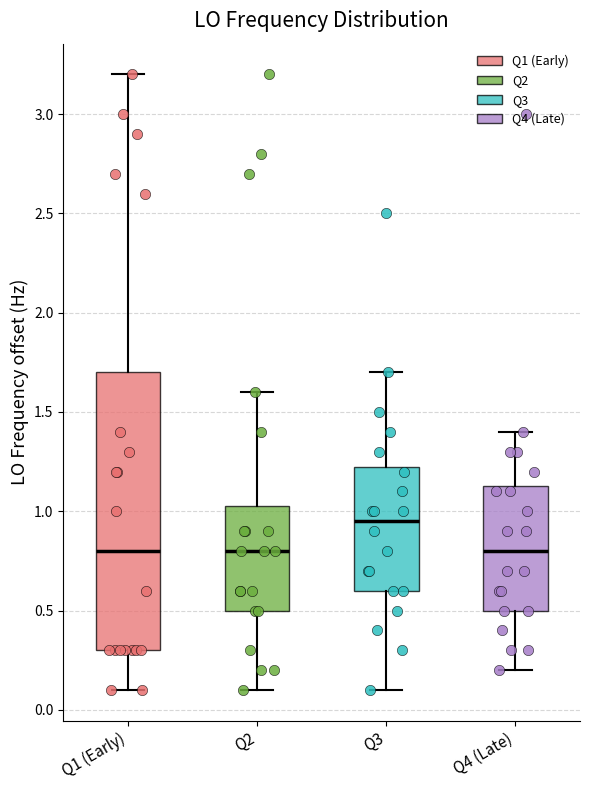

Reading left to right, read every box against the y-axis: the position of its median line, the range the box covers, and the ends of its whiskers. The values are not printed on the chart, so give them approximately, as read against the axis.

Q1 (Early): median 0.80, box 0.30 to 1.70, whiskers 0.10 to 3.20
Q2: median 0.80, box 0.50 to 1.00, whiskers 0.10 to 1.60
Q3: median 0.95, box 0.60 to 1.20, whiskers 0.10 to 1.70
Q4 (Late): median 0.80, box 0.50 to 1.15, whiskers 0.20 to 1.40